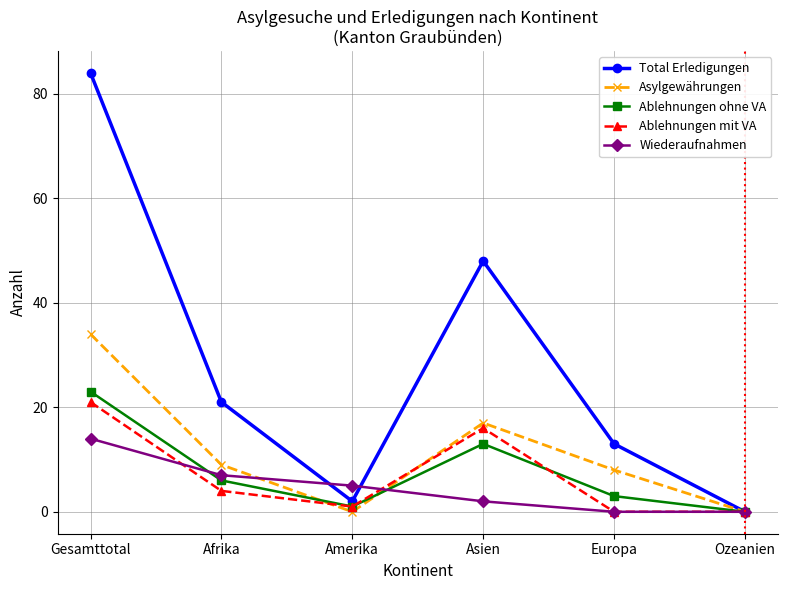

Which series has the largest range (max minus min)?

Total Erledigungen